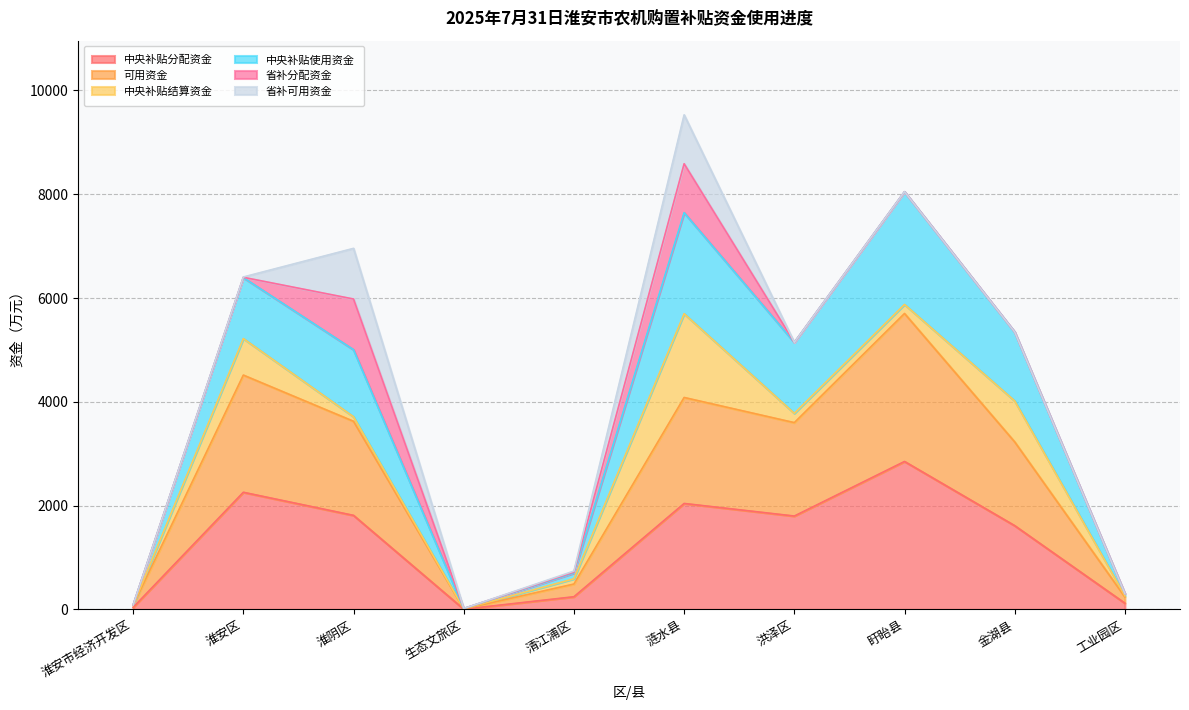

Is it true that 中央补贴分配资金 equals 1614.0 at 金湖县?

True